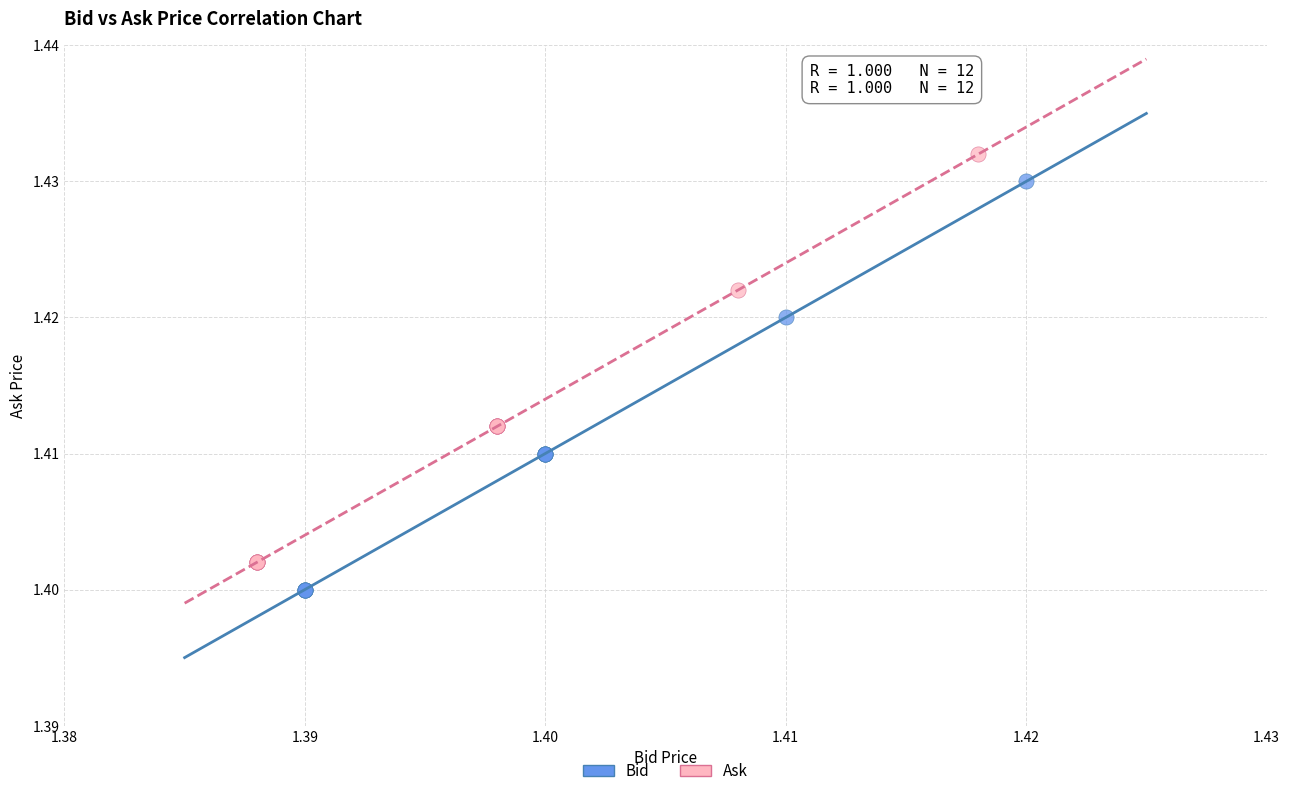

Which series reaches the minimum Y coordinate?

Bid